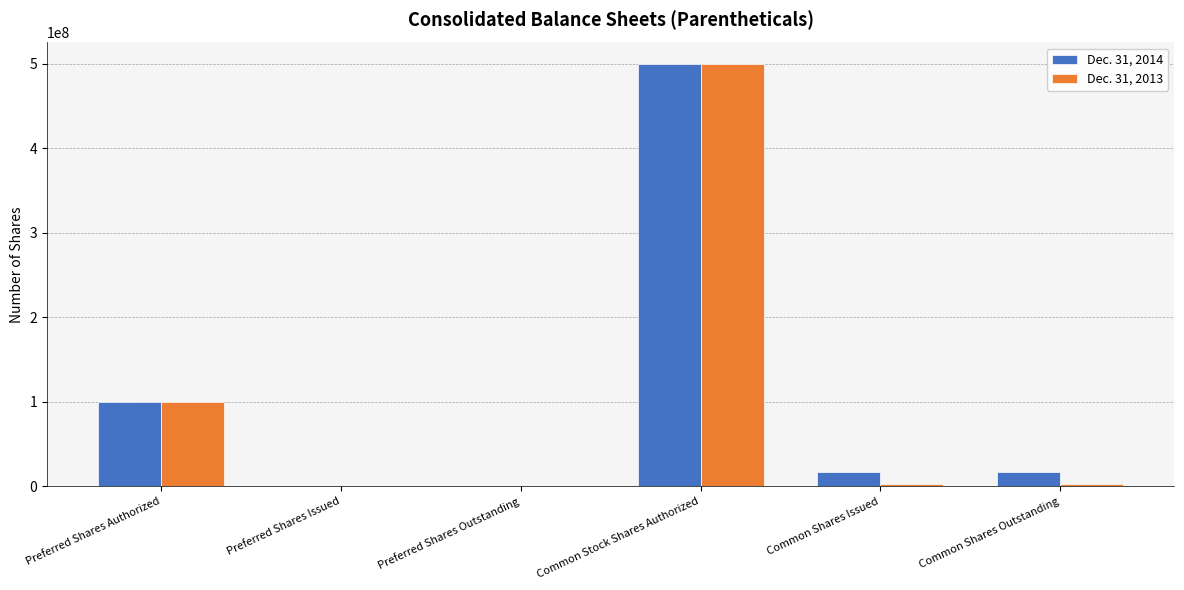

At which category is the sum across all series the highest?

Common Stock Shares Authorized